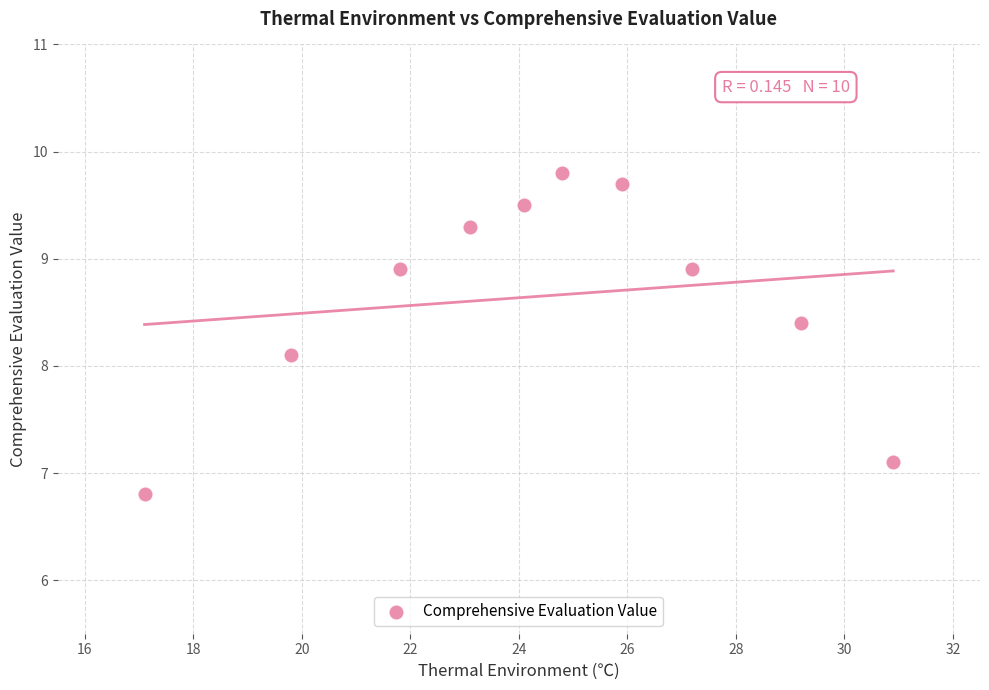

What Y value in the scatter plot is closest to 8?

8.1